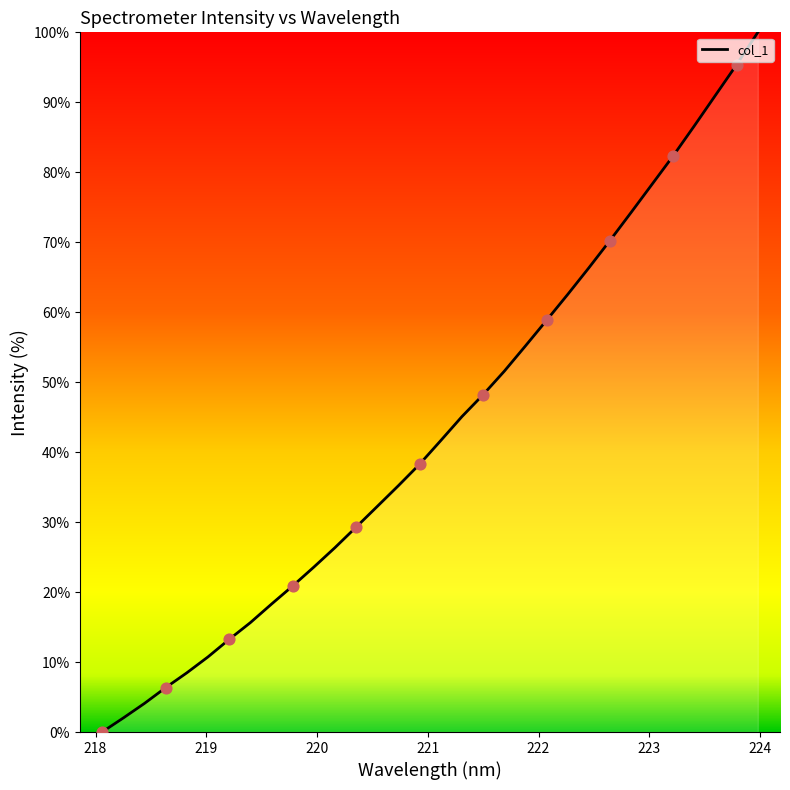

What is the greatest value displayed?

100.0